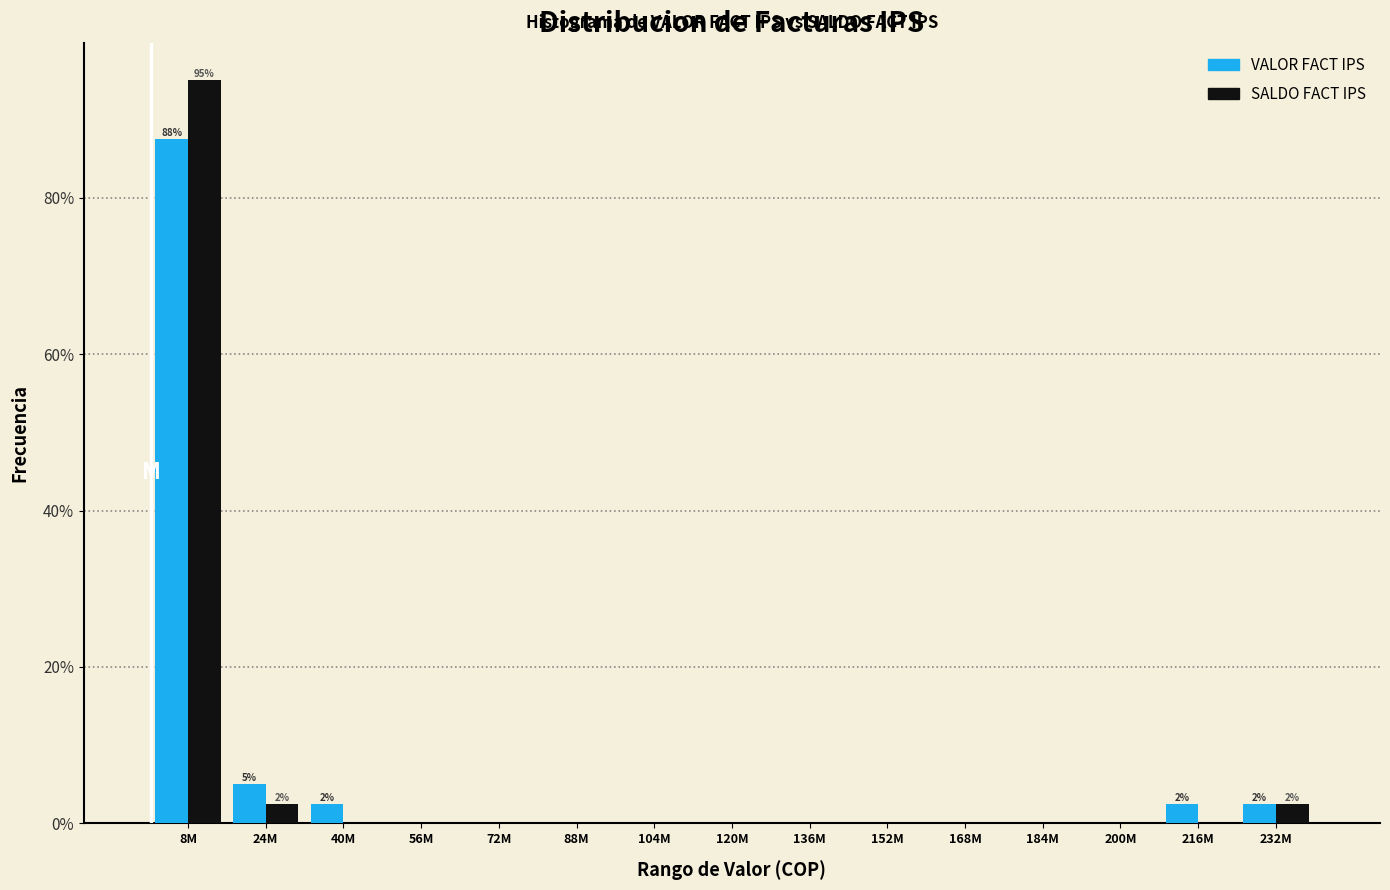

Reading left to right, list all the values displayed in this chart.

VALOR FACT IPS: 8M=87.5	24M=5.0	40M=2.5	56M=0.0	72M=0.0	88M=0.0	104M=0.0	120M=0.0	136M=0.0	152M=0.0	168M=0.0	184M=0.0	200M=0.0	216M=2.5	232M=2.5
SALDO FACT IPS: 8M=95.0	24M=2.5	40M=0.0	56M=0.0	72M=0.0	88M=0.0	104M=0.0	120M=0.0	136M=0.0	152M=0.0	168M=0.0	184M=0.0	200M=0.0	216M=0.0	232M=2.5